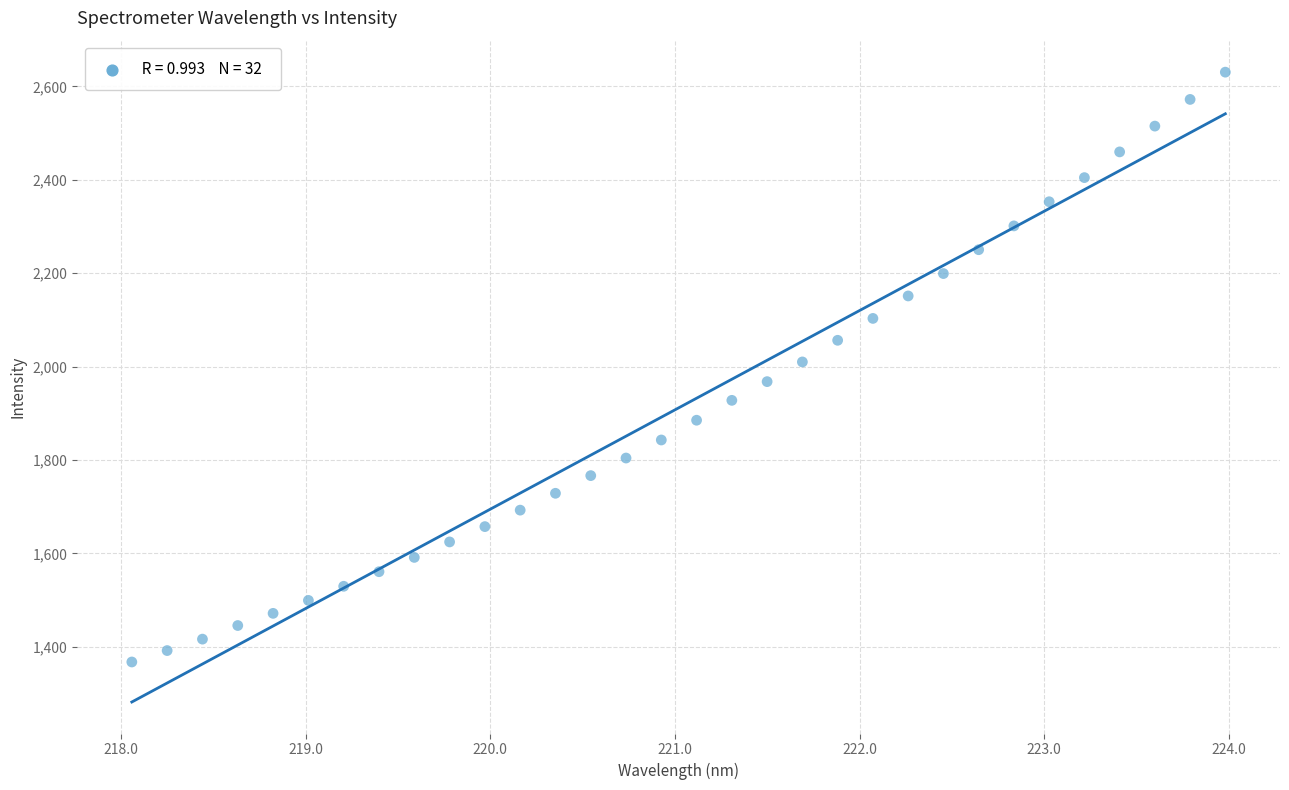

What is the range of Y values (max minus min)?

1263.4